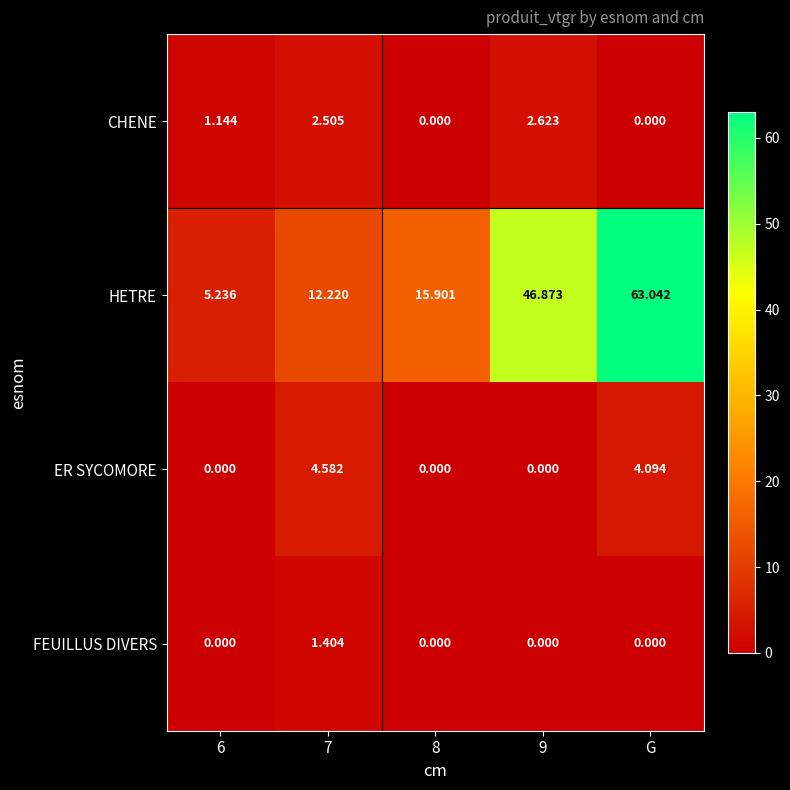

Which series has the largest total across all categories?

HETRE